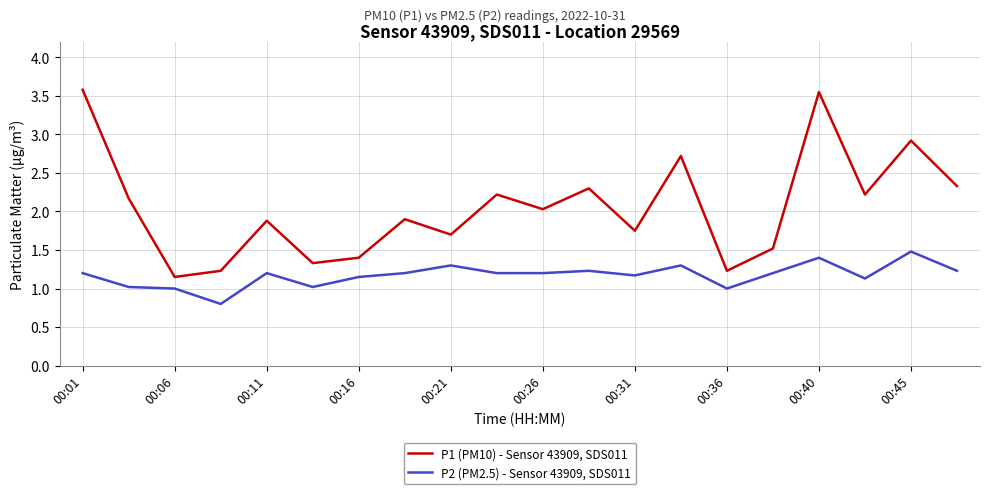

List the series in order of their overall mean, lowest first.

P2 (PM2.5) - Sensor 43909, SDS011, P1 (PM10) - Sensor 43909, SDS011